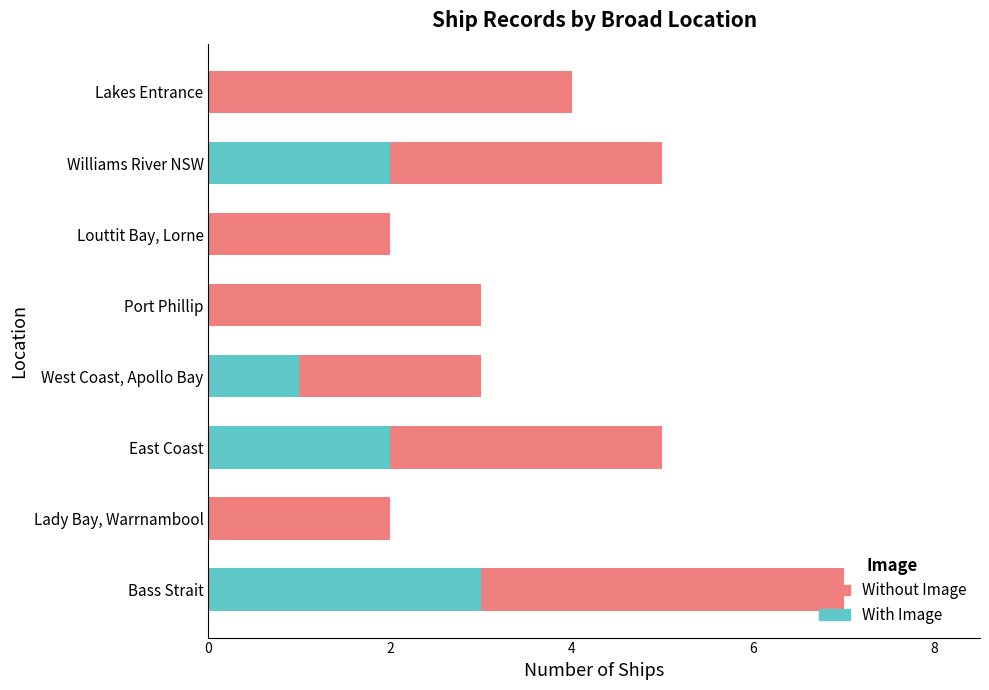

What is the maximum value for With Image?

3